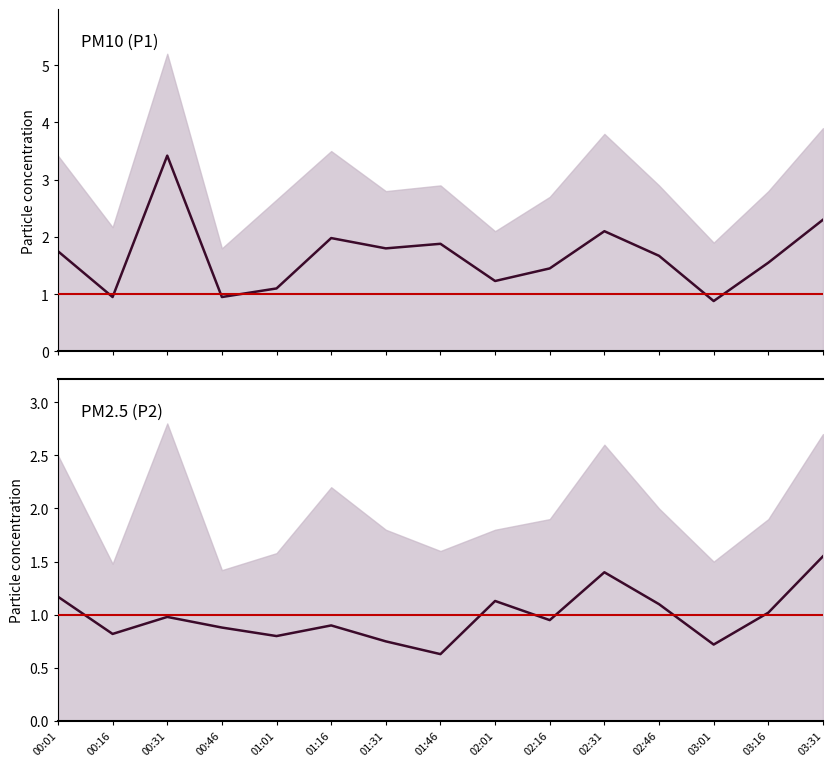

How many interior local peaks does the P2 series have?

4